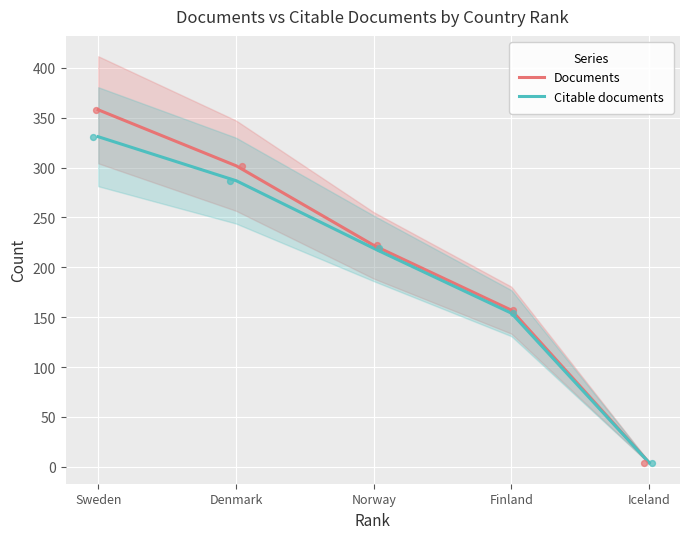

What are all the series names shown in the legend?

Documents, Citable documents